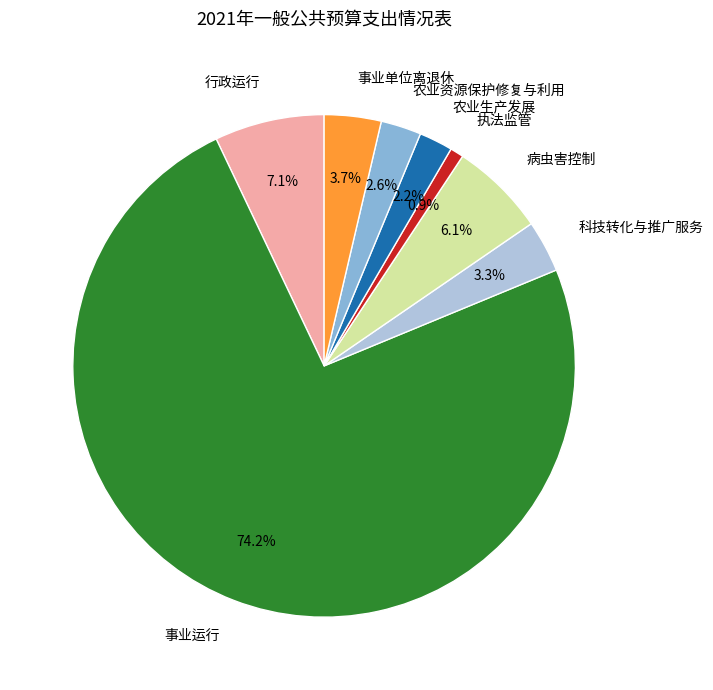

The 农业资源保护修复与利用 slice represents 3% of the pie. True or false?

True